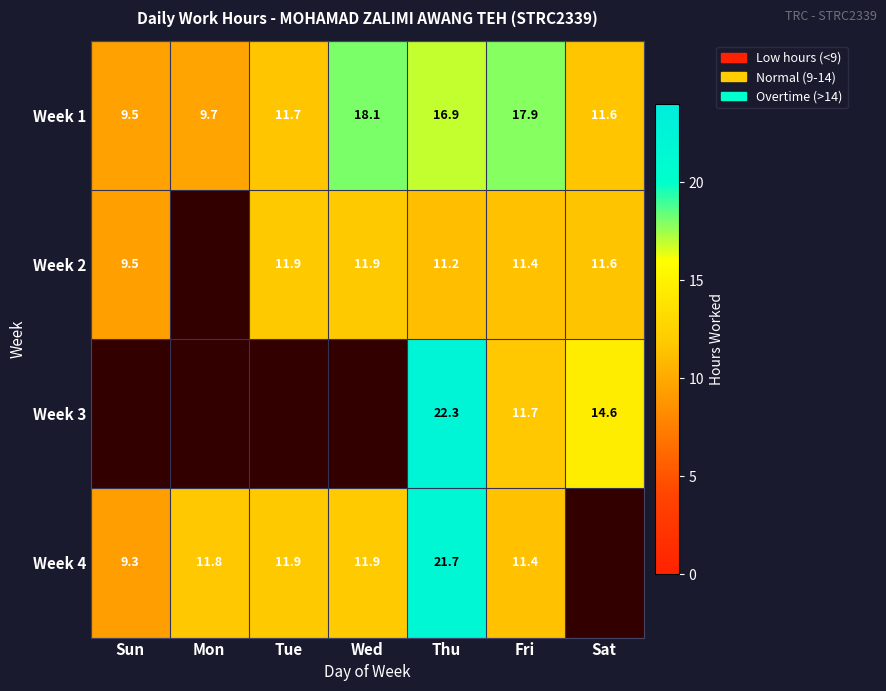

What is the total value across all series at Thu?

72.1